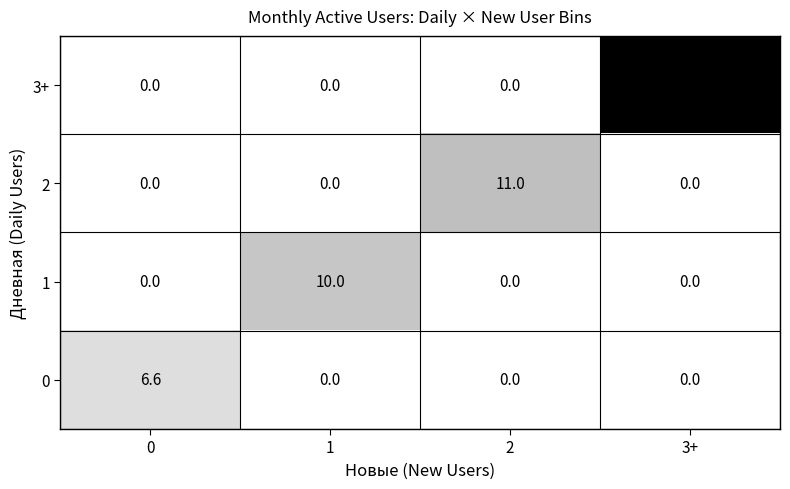

What is the sum of the 2 values at 0 and 2?

11.0